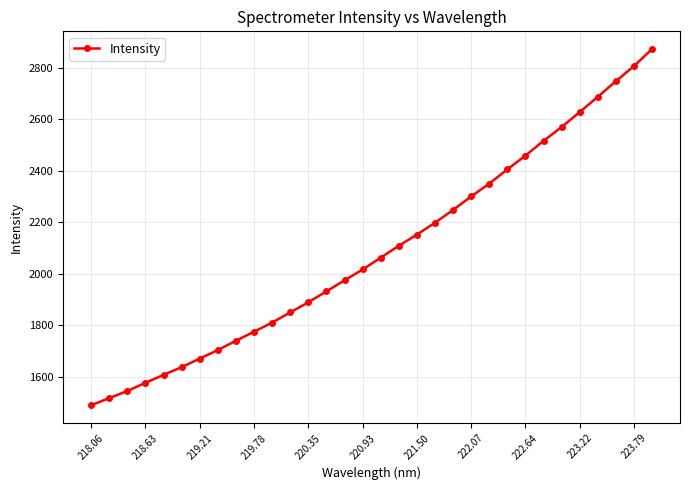

What is the maximum value shown in the chart?

2873.1